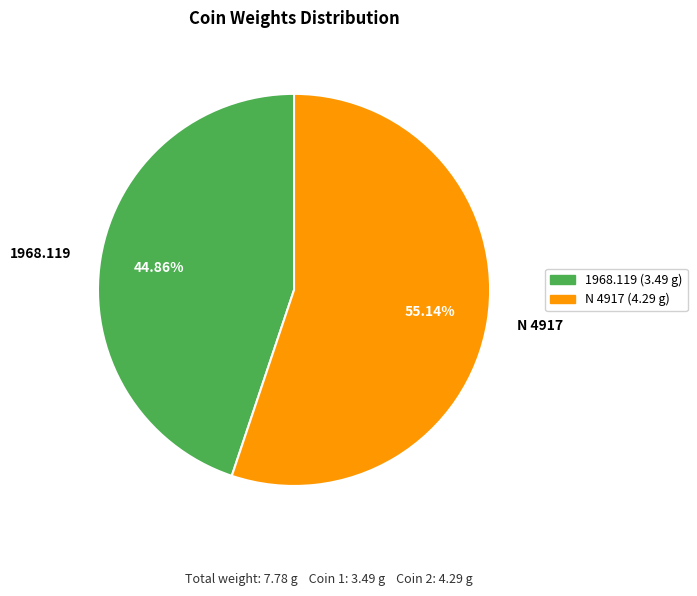

How many slices are in this pie chart?

2